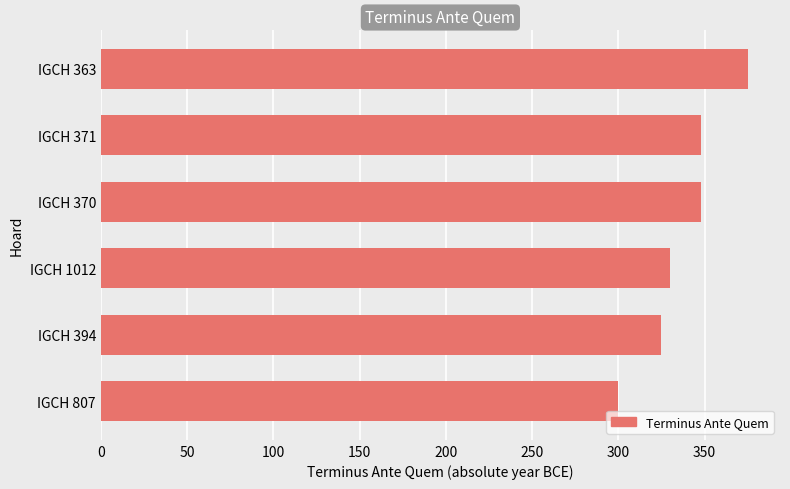

Which label corresponds to the smallest value in the chart?

IGCH 807